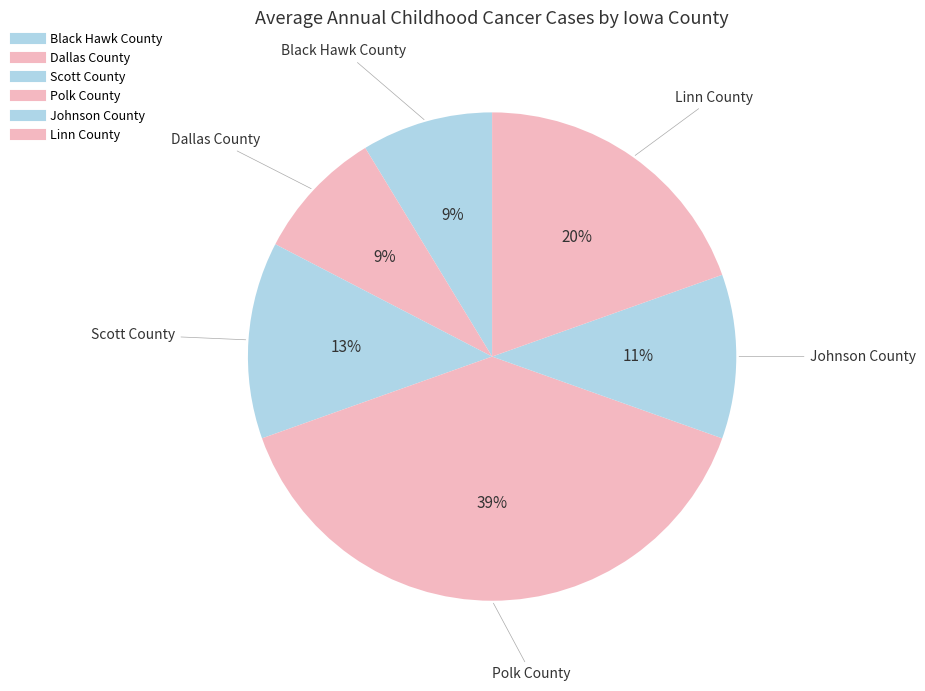

To the nearest percent, what portion does Linn County represent?

20%